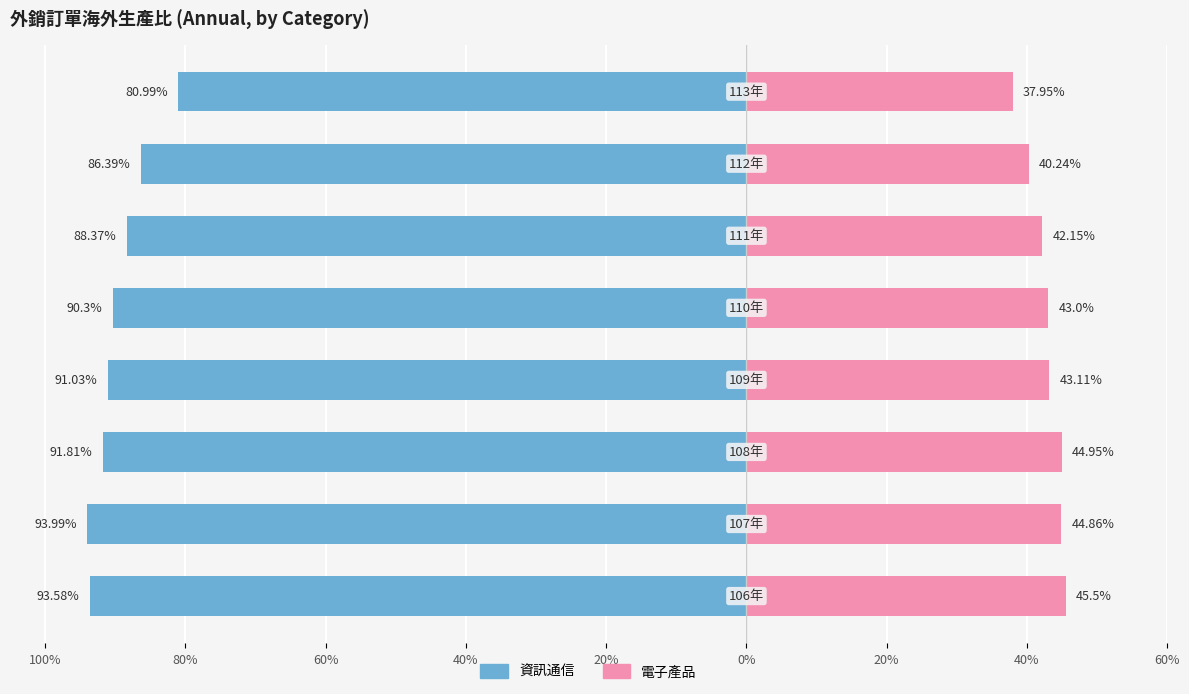

The value of 資訊通信 at 20% is -157.3. True or false?

False